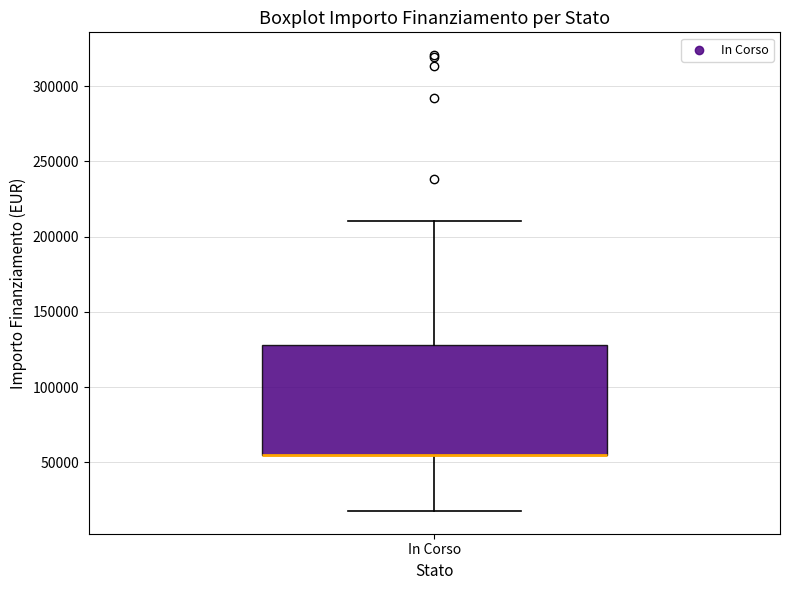

Where is the upper edge of the box for In Corso on the y-axis? The values are not printed on the chart, so give them approximately, as read against the axis.

130000